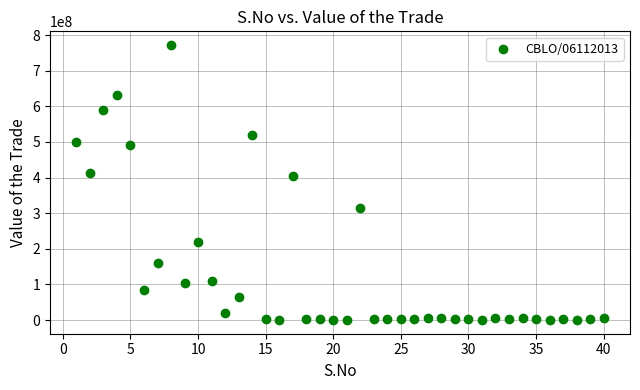

What is the range of Y values (max minus min)?

771645669.3